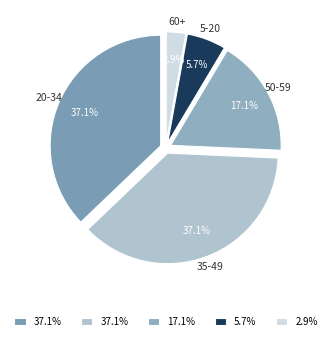

Count the number of slices in the pie.

5